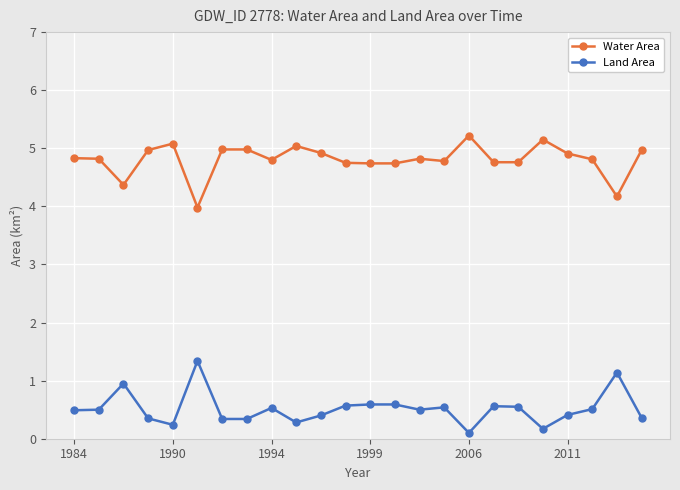

List the series in order of their peak value, lowest first.

Land Area, Water Area